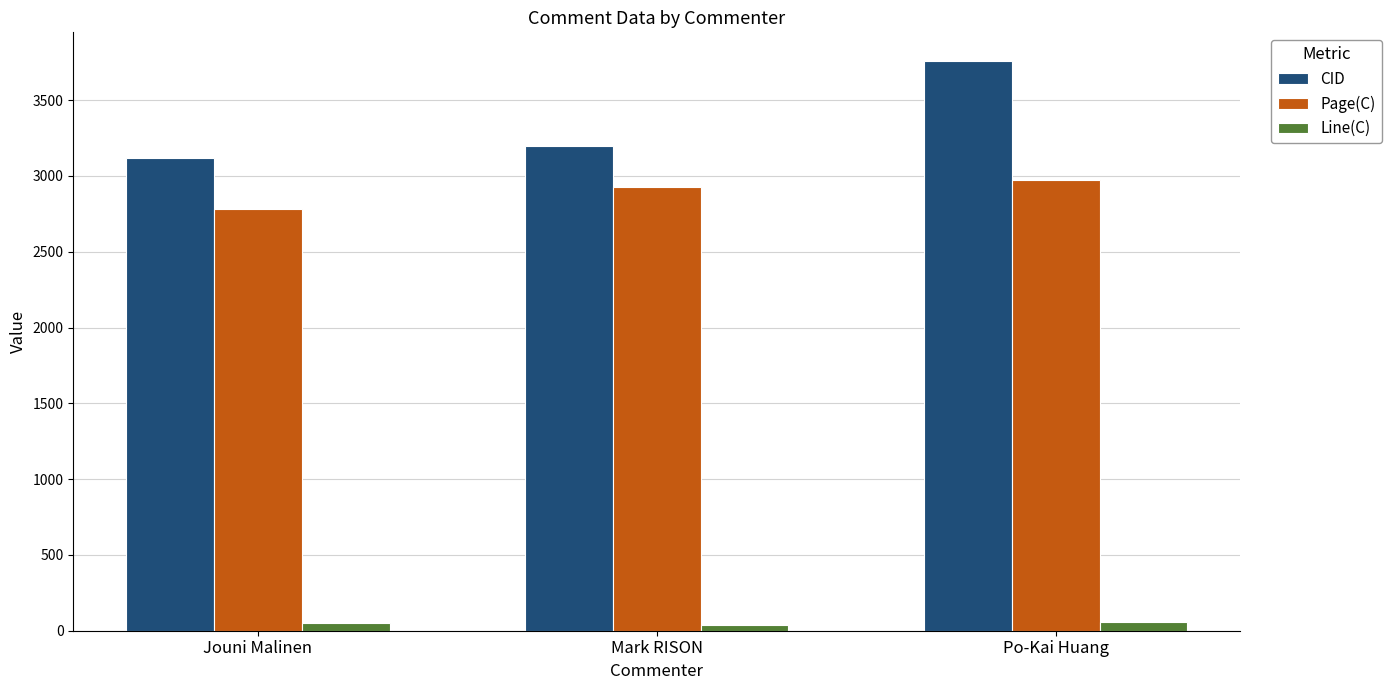

Which series has the largest range (max minus min)?

CID